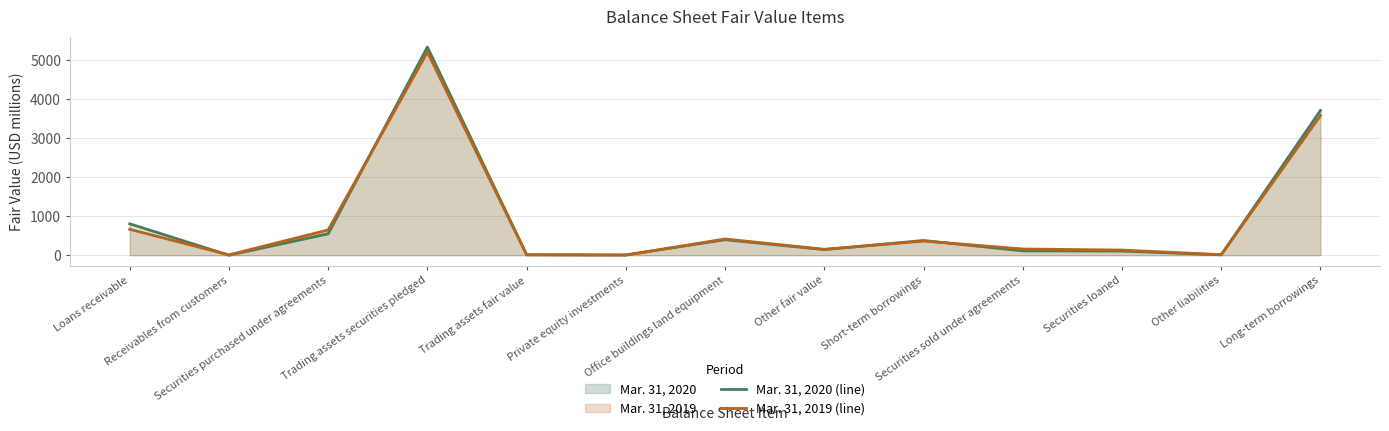

What is the difference between the Mar. 31, 2020 (line) values at Other liabilities and Trading assets fair value?

3.2